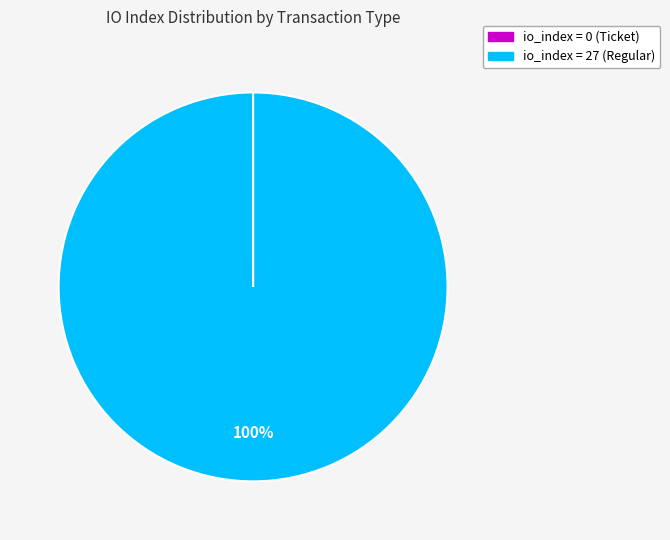

To the nearest percent, what is the difference between the largest and smallest slice percentages?

100%